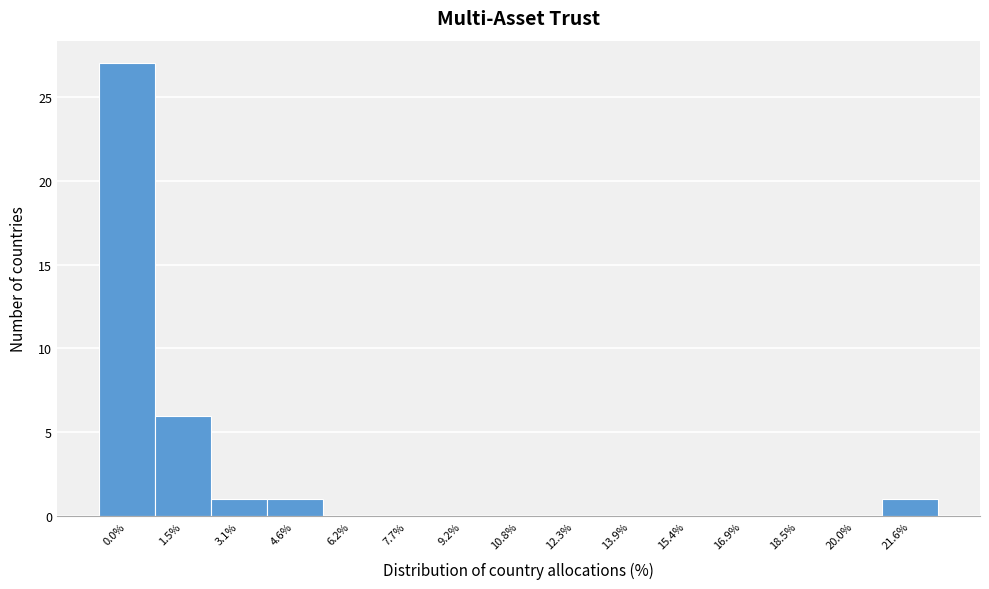

Reading right to left, transcribe all the data shown in this chart.

21.6%=1	20.0%=0	18.5%=0	16.9%=0	15.4%=0	13.9%=0	12.3%=0	10.8%=0	9.2%=0	7.7%=0	6.2%=0	4.6%=1	3.1%=1	1.5%=6	0.0%=27